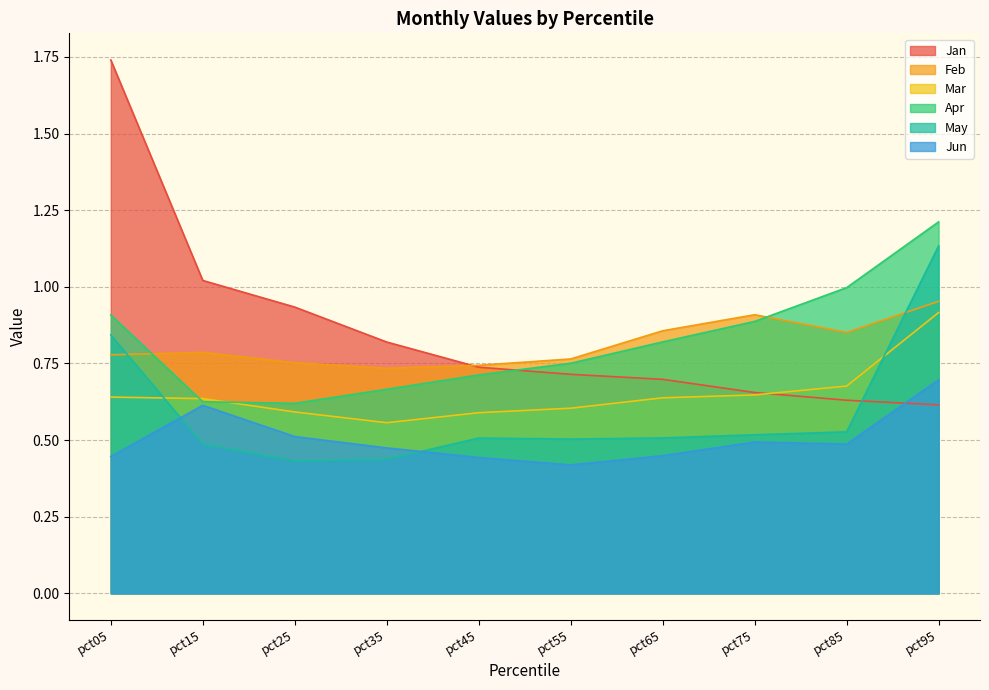

In Apr, how many points are lower than both neighbors (excluding endpoints)?

1